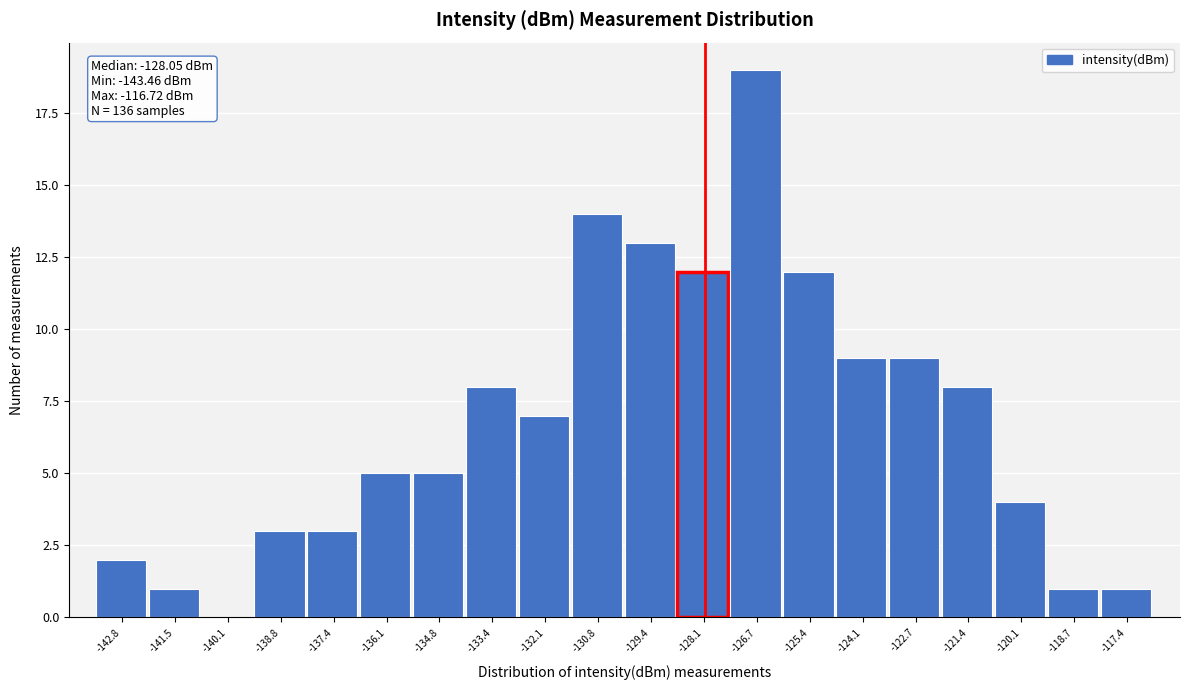

Which range on the x-axis has the tallest bar?

-127.4 to -126.0